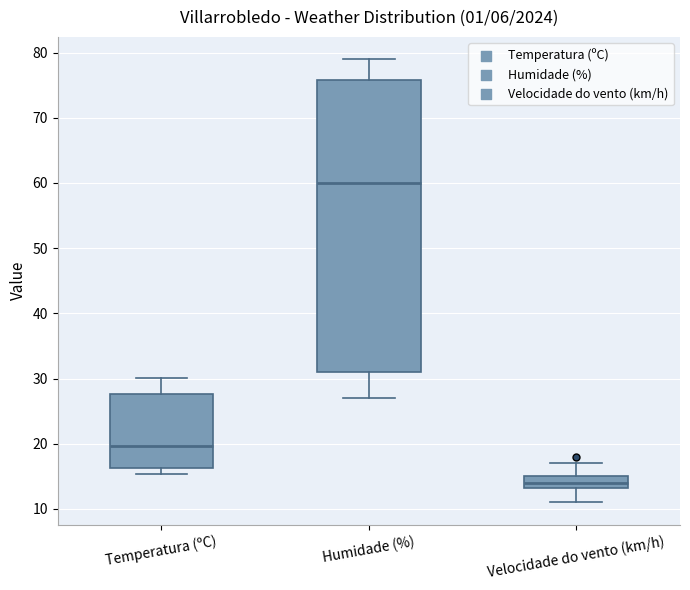

Reading left to right, transcribe this box plot: for each box, give where its median line is, the range the box spans, and where its two whiskers end, as read against the y-axis. The values are not printed on the chart, so give them approximately, as read against the axis.

Temperatura (ºC): median 20, box 16 to 28, whiskers 15 to 30
Humidade (%): median 60, box 31 to 76, whiskers 27 to 79
Velocidade do vento (km/h): median 14, box 13 to 15, whiskers 11 to 17